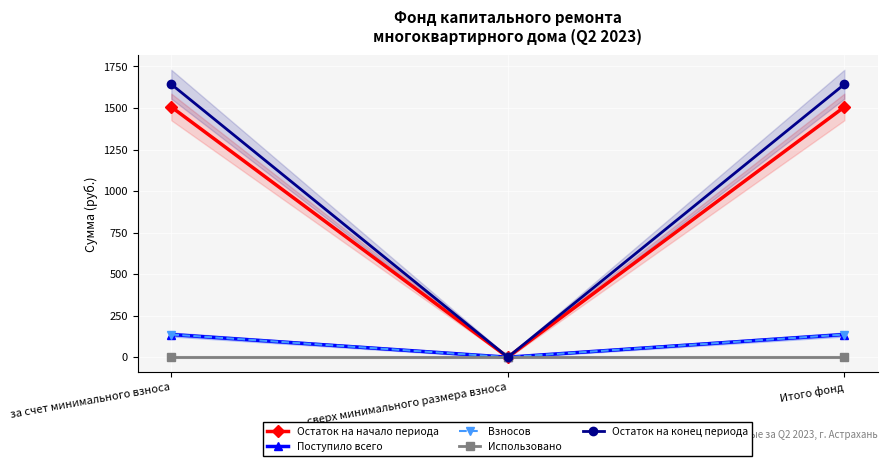

What is the sum of the Остаток на начало периода values at Итого фонд and за счет минимального взноса?

3012.5